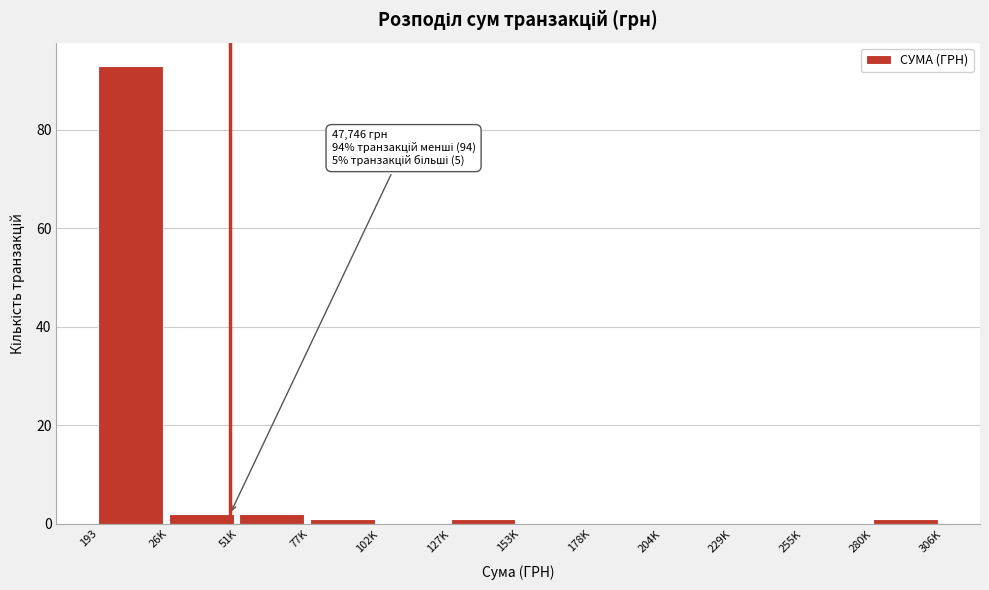

Reading left to right, list all the values displayed in this chart.

193=93	26K=2	51K=2	77K=1	102K=0	127K=1	153K=0	178K=0	204K=0	229K=0	255K=0	280K=1